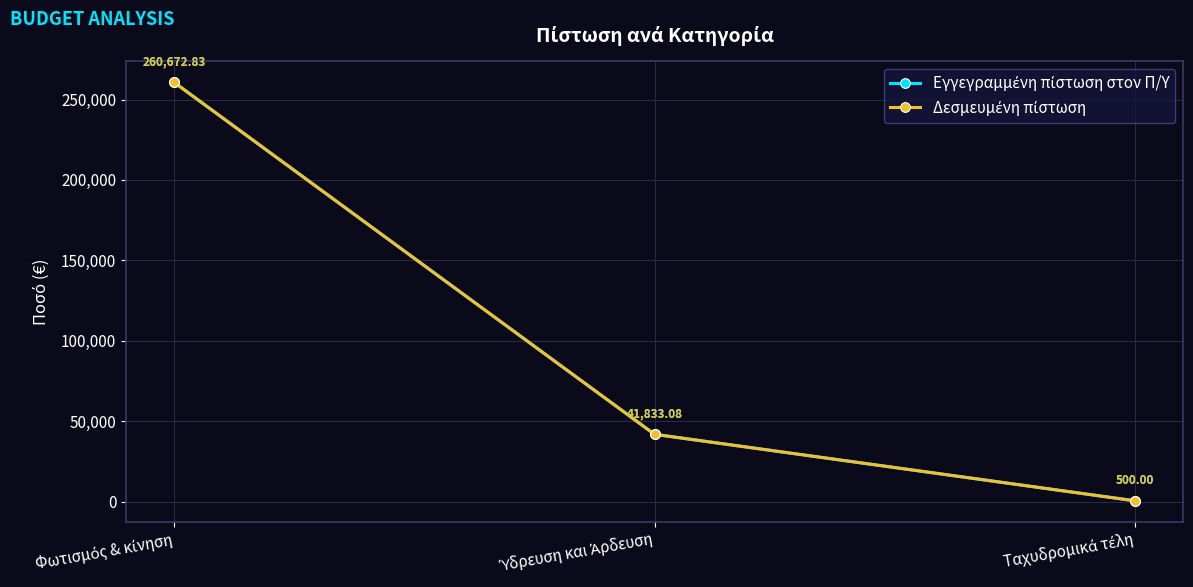

Reading left to right, transcribe all the data shown in this chart.

Εγγεγραμμένη πίστωση στον Π/Υ: Φωτισμός & κίνηση=260672.8	Ύδρευση και Άρδευση=41833.1	Ταχυδρομικά τέλη=500.0
Δεσμευμένη πίστωση: Φωτισμός & κίνηση=260672.8	Ύδρευση και Άρδευση=41833.1	Ταχυδρομικά τέλη=500.0